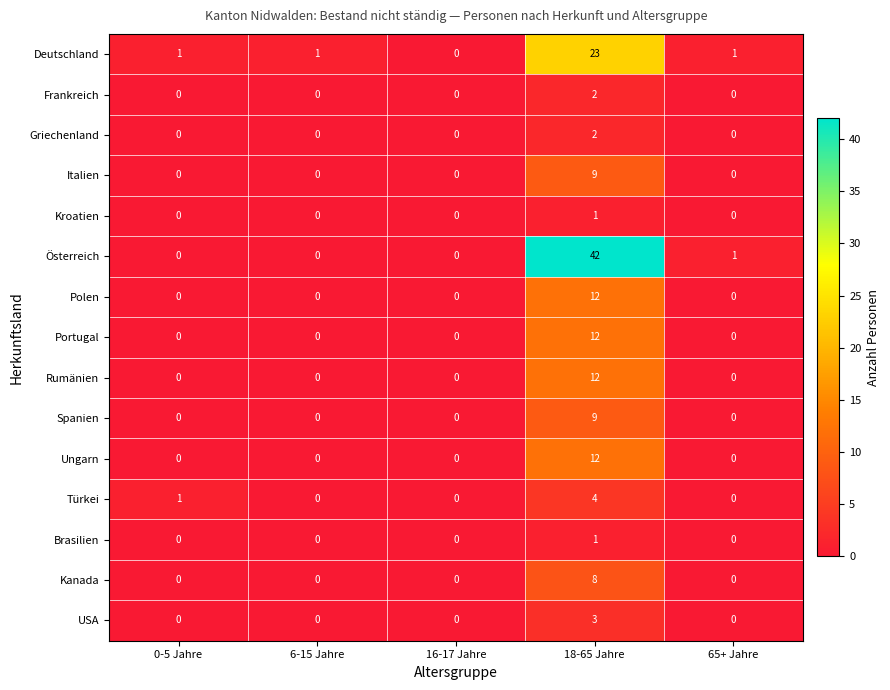

Between 0-5 Jahre and 6-15 Jahre, which series saw the biggest shift?

Türkei